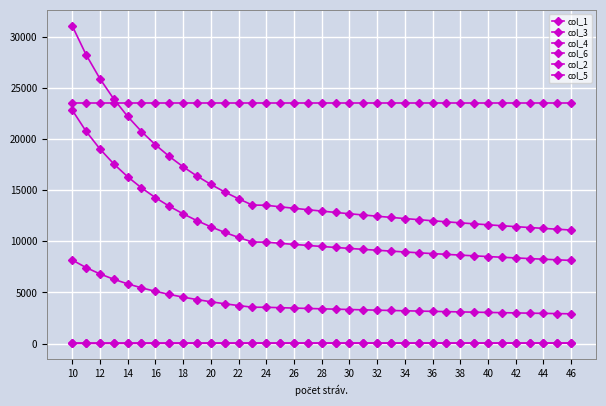

What is the difference between the second highest and minimum values in the col_6 series?

17144.5